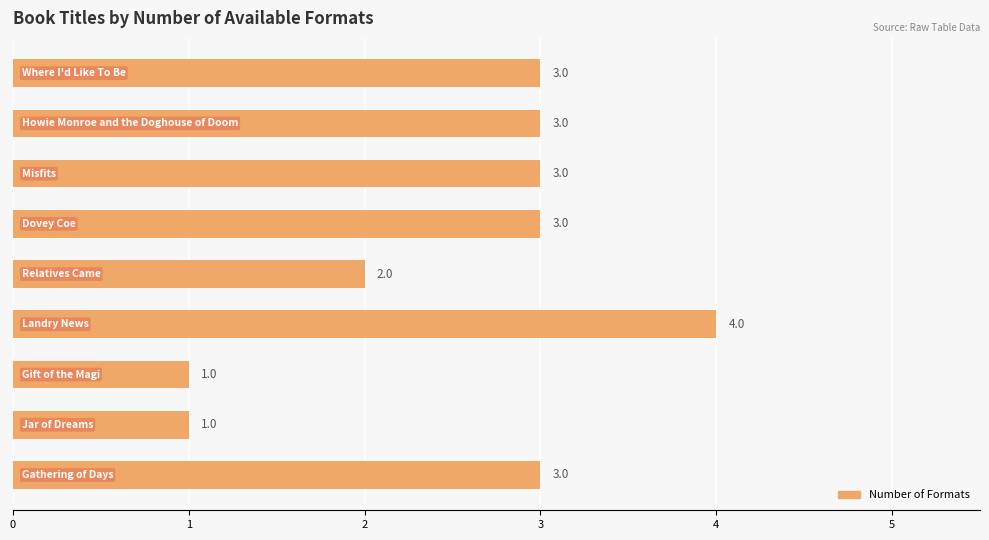

What is the maximum value shown in the chart?

4